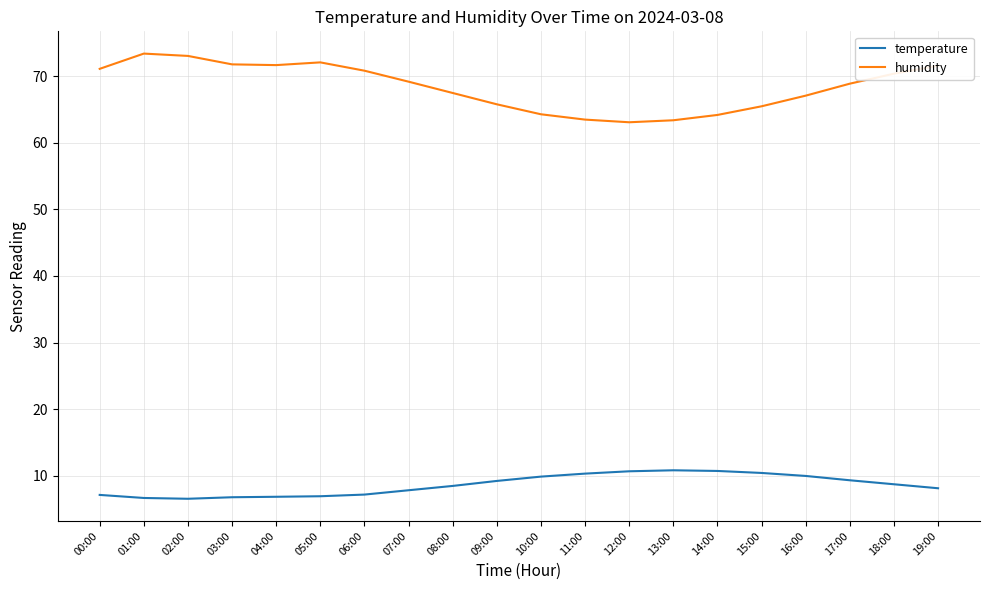

What is the sum of all humidity values?

1368.6